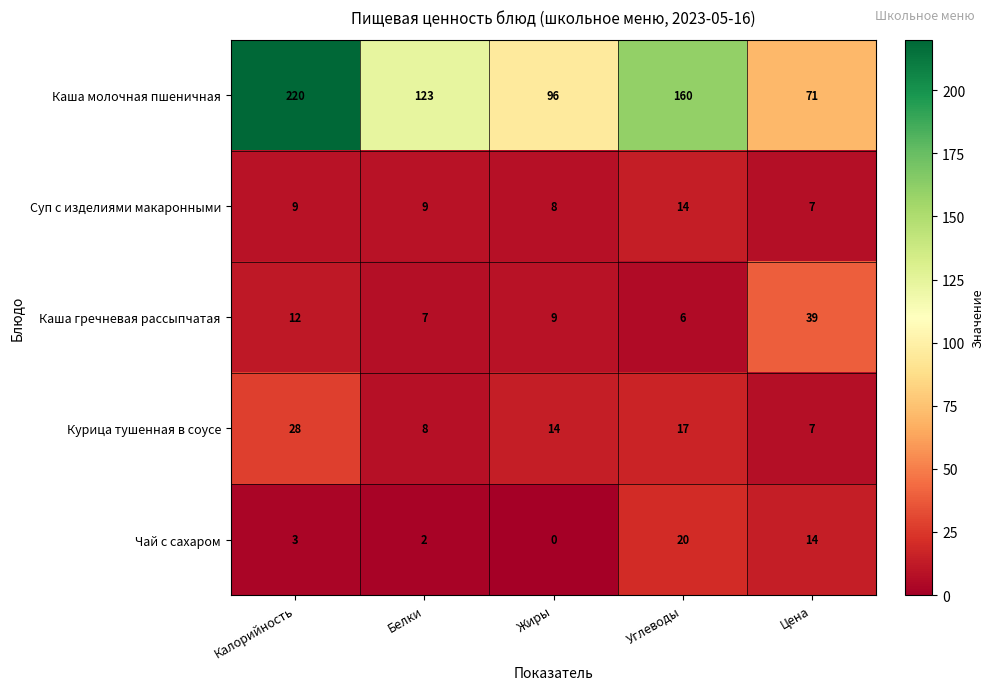

The Каша гречневая рассыпчатая series shows 9 at Жиры. True or false?

True